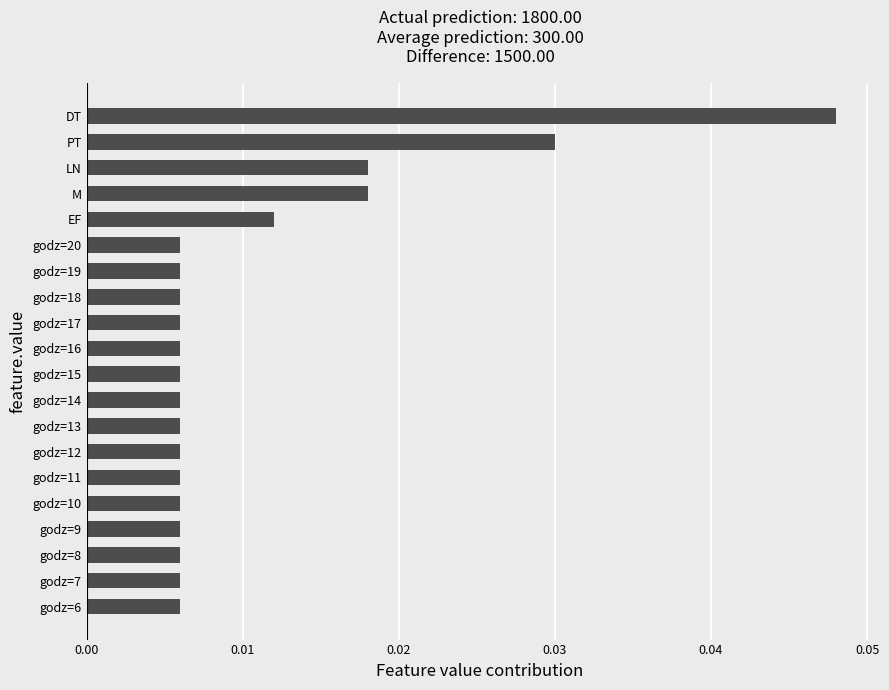

Does the chart contain stacked bars?

No